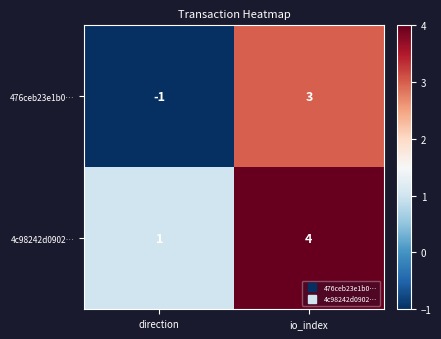

Which category has the lowest value across all series?

direction